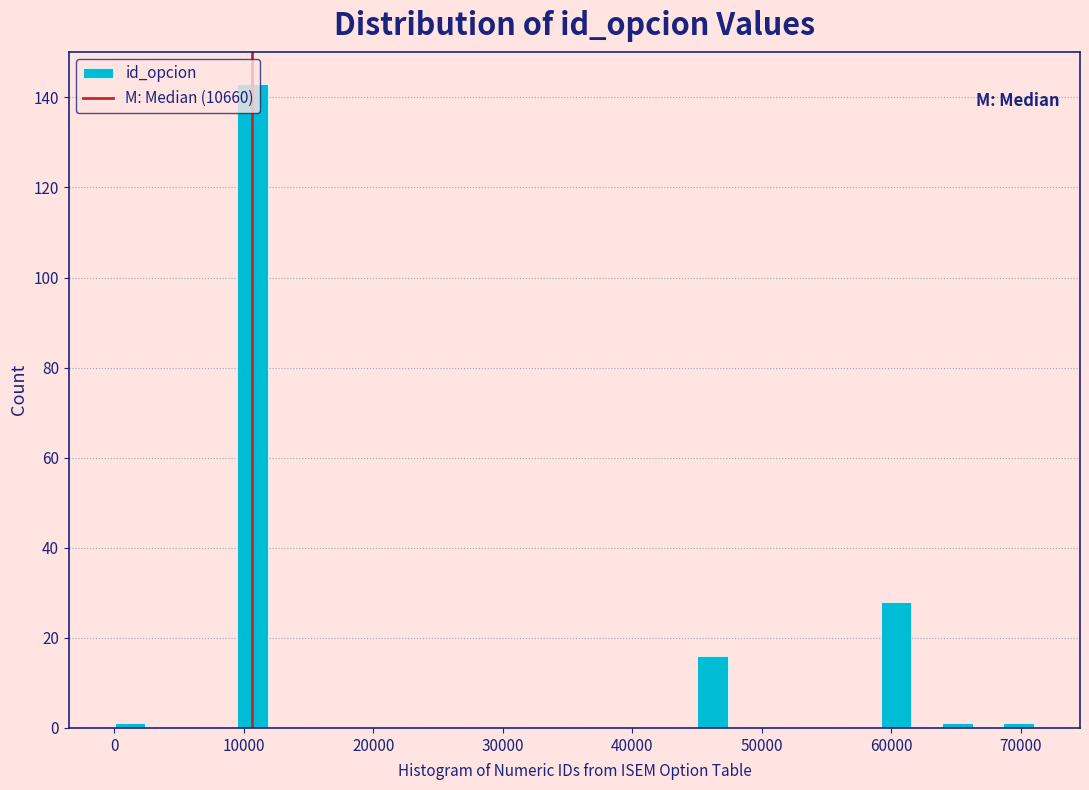

Around what value on the x-axis is the tallest bar? Give the approximate position of its centre, as read against the axis.

11000